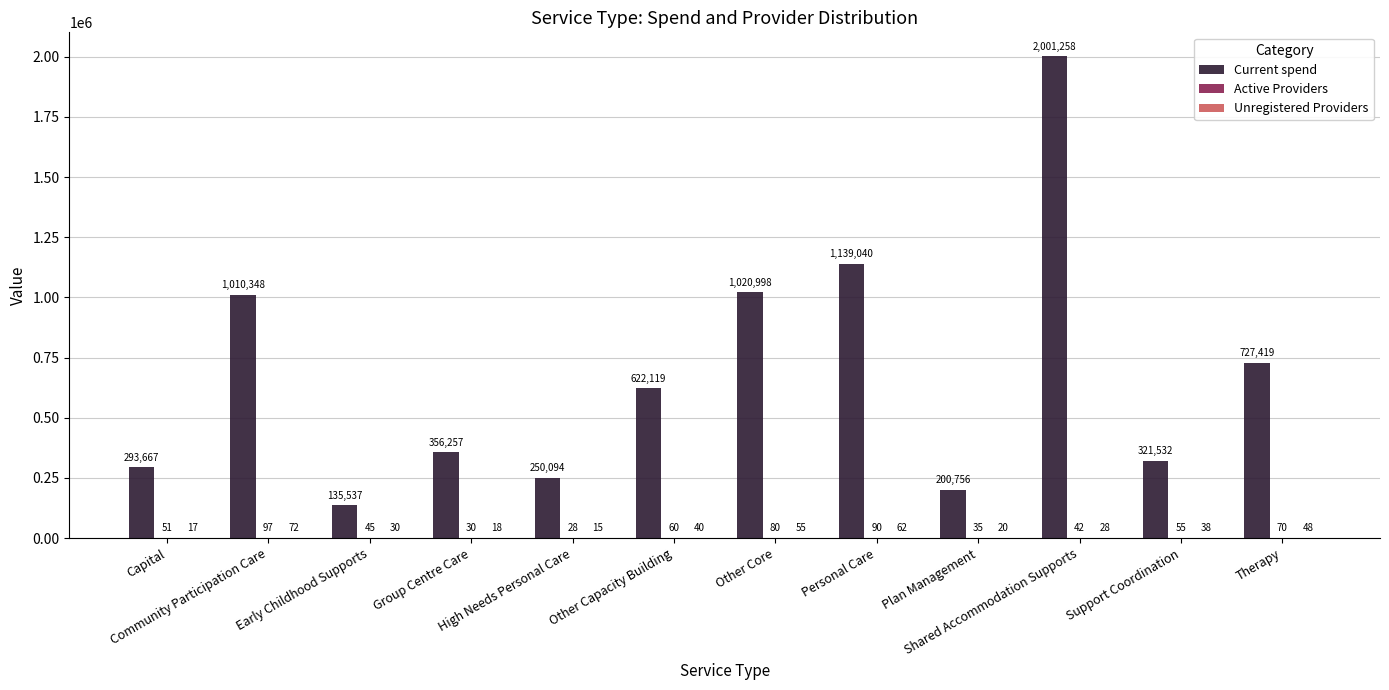

What is the greatest value displayed?

2001258